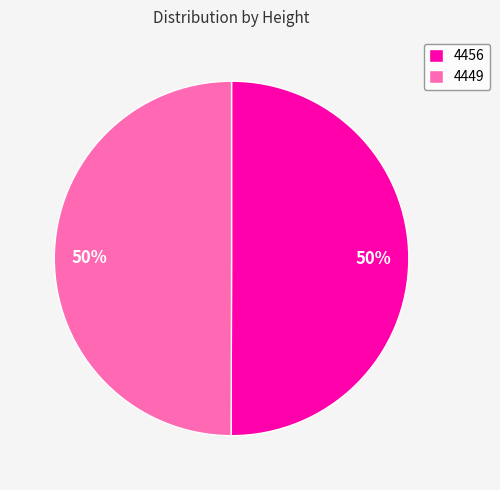

True or false: 4456 accounts for 59% of the total.

False